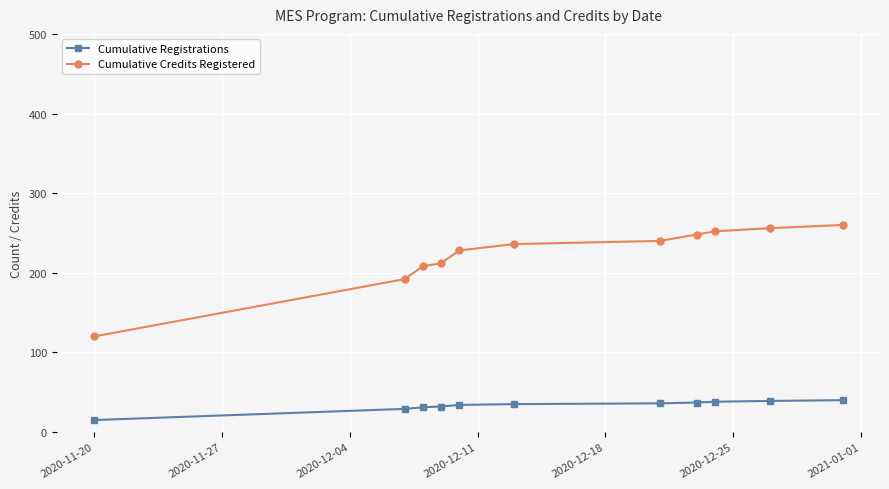

What is the highest value of the Cumulative Registrations series?

40